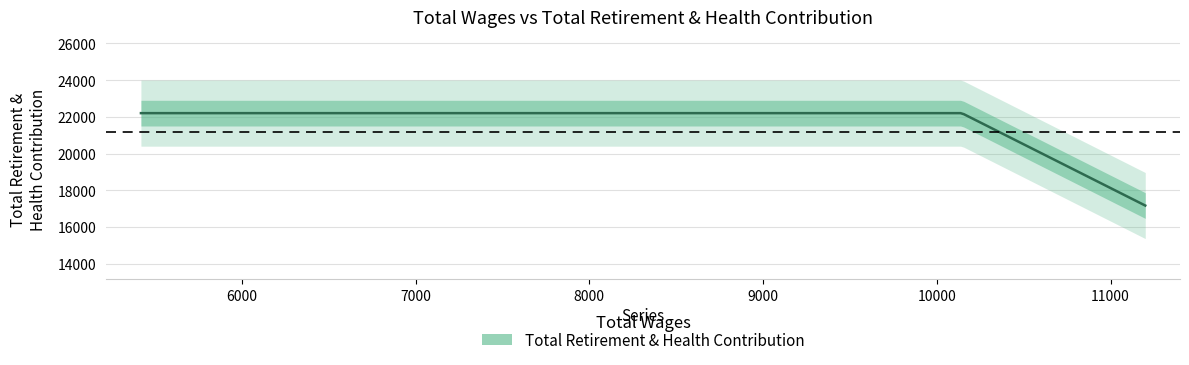

Approximately how many times larger is the value at 10144.0 compared to 5419.0?

1.0